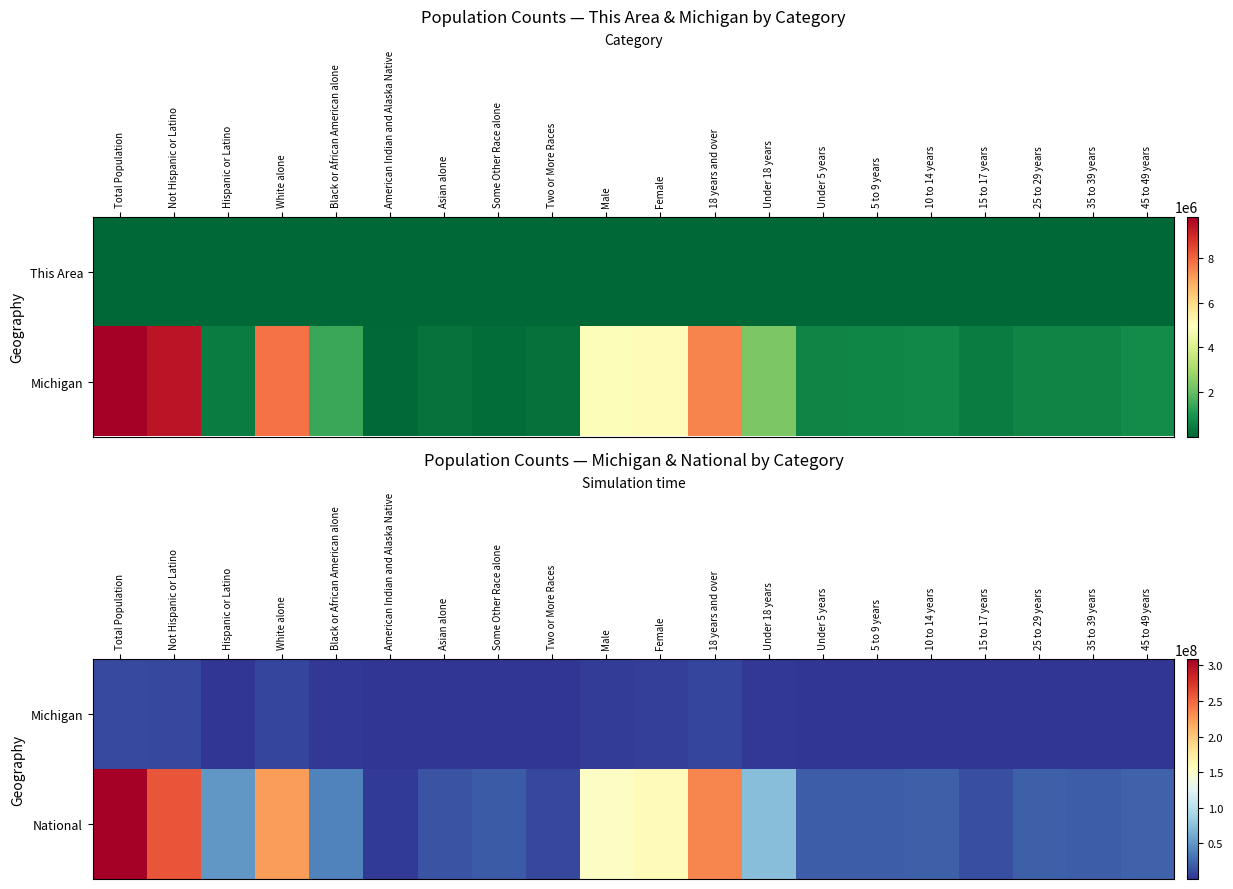

How many series are shown in this chart?

2